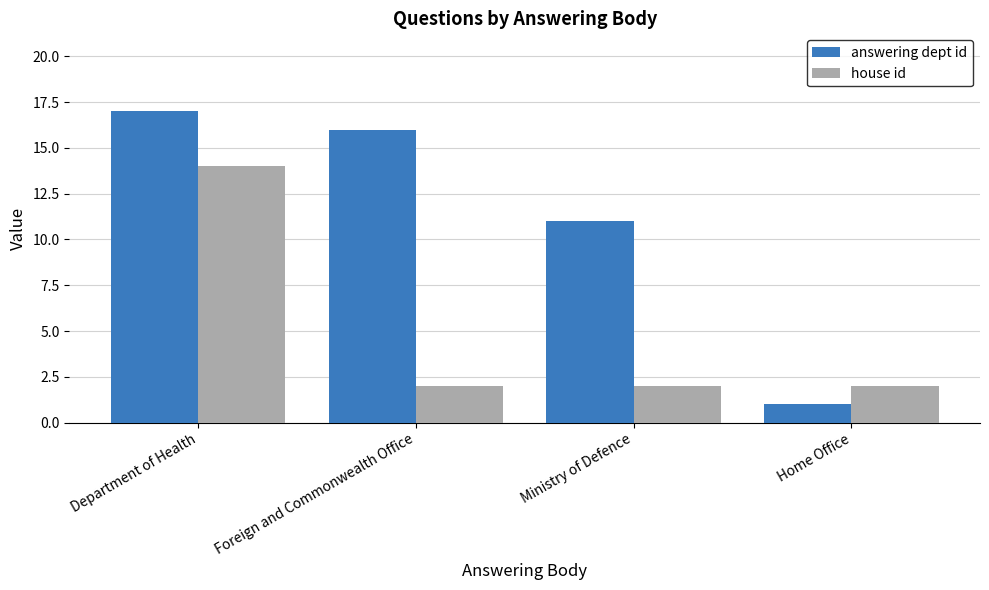

How many bars are there in each group?

2